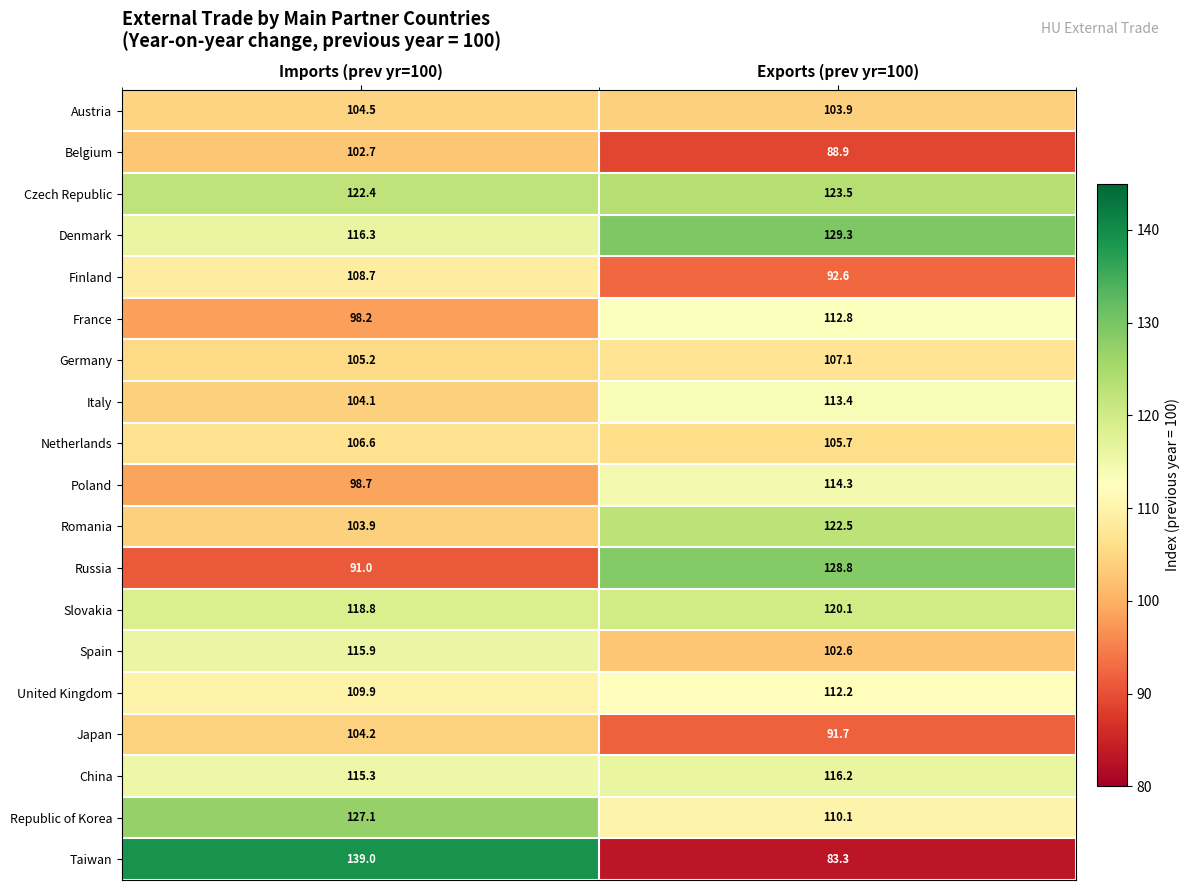

At which label does Russia first exceed 128?

Exports (prev yr=100)